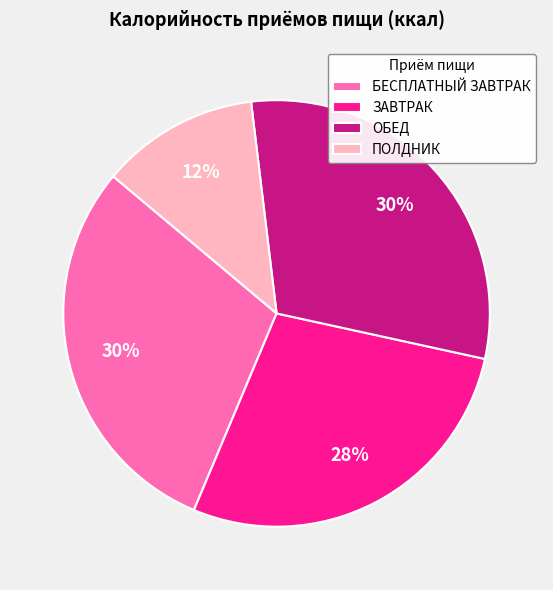

Which category has the smallest portion of the pie?

ПОЛДНИК